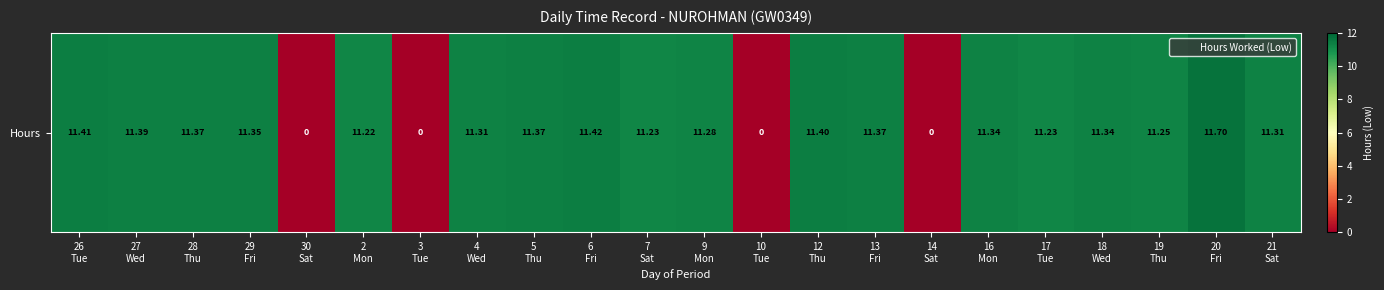

True or false: the data shows 18.7 at 4
Wed.

False